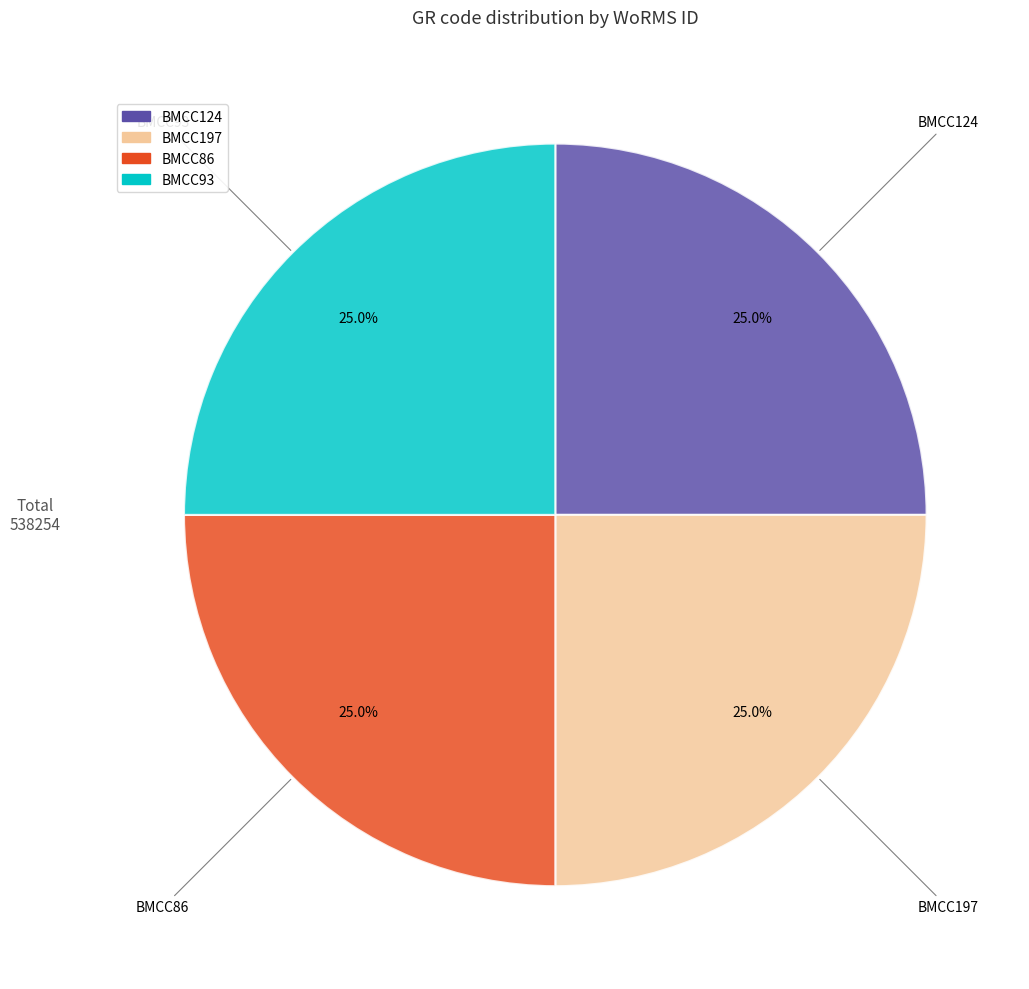

To the nearest percent, what is the average slice percentage?

25%